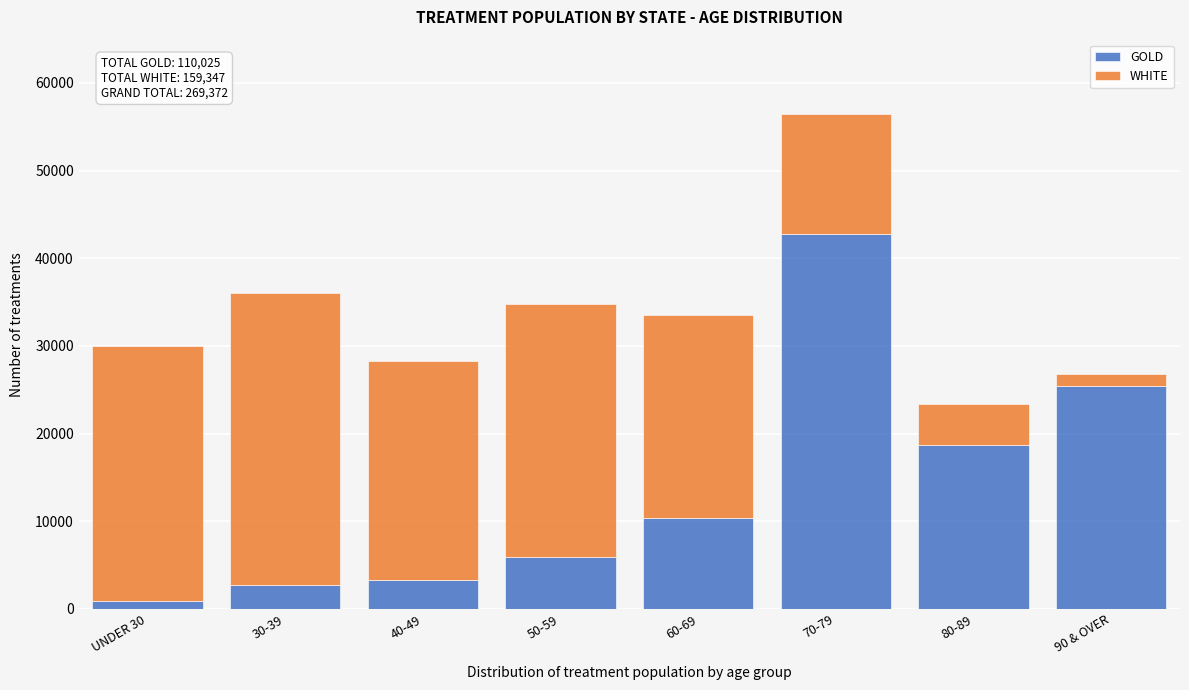

Reading left to right, what are the values for GOLD?

UNDER 30=896	30-39=2688	40-49=3321	50-59=5863	60-69=10417	70-79=42762	80-89=18661	90 & OVER=25417